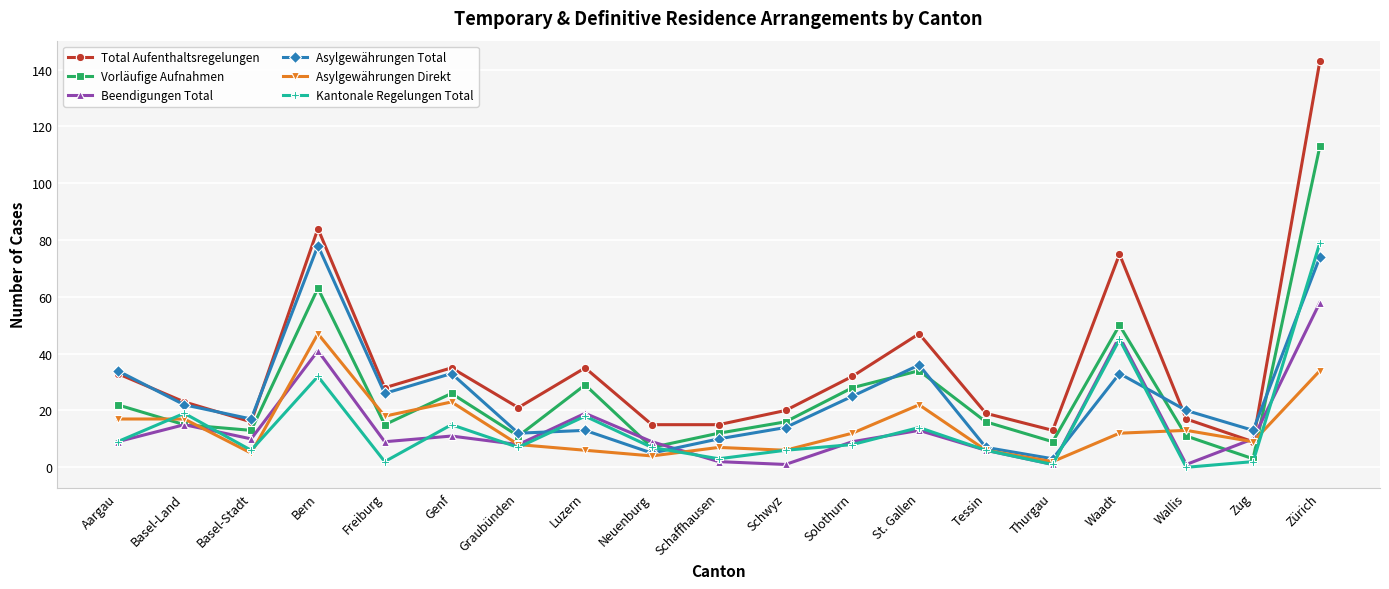

After their last crossing, which series has the higher values: Asylgewährungen Direkt or Kantonale Regelungen Total?

Kantonale Regelungen Total